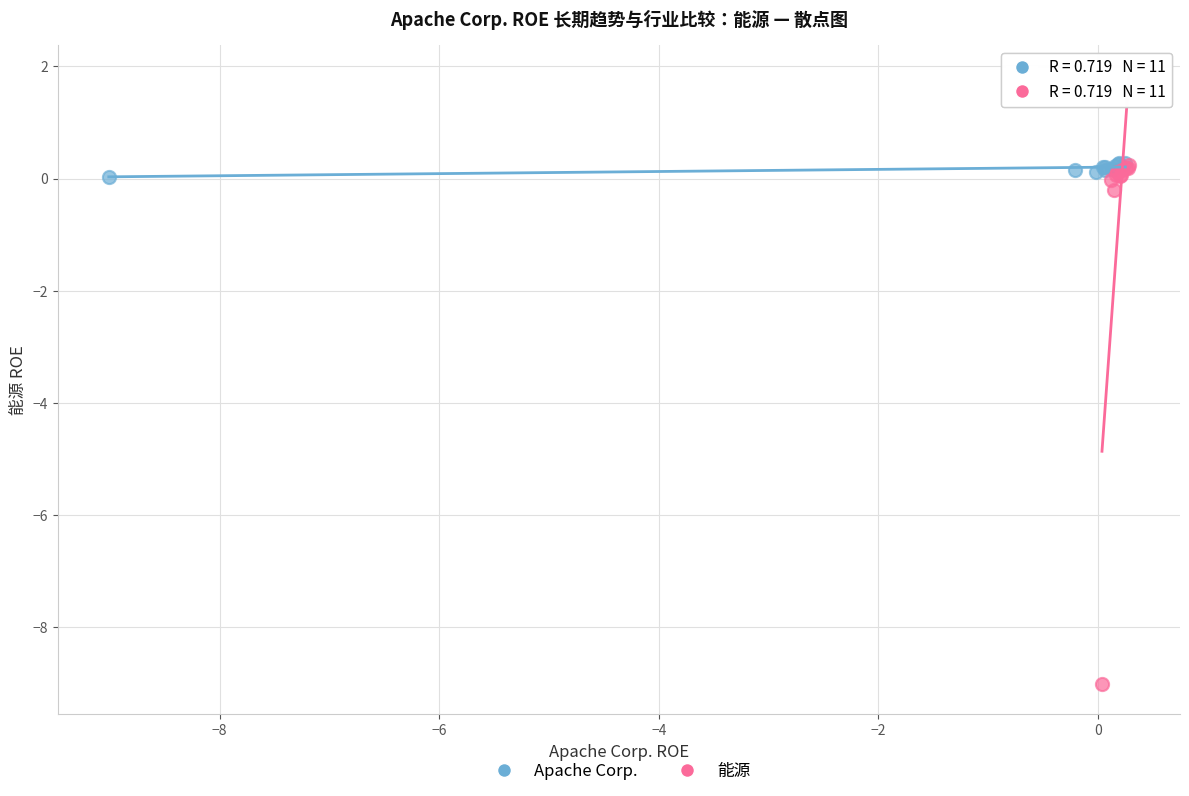

Which series contains the lowest Y value?

能源